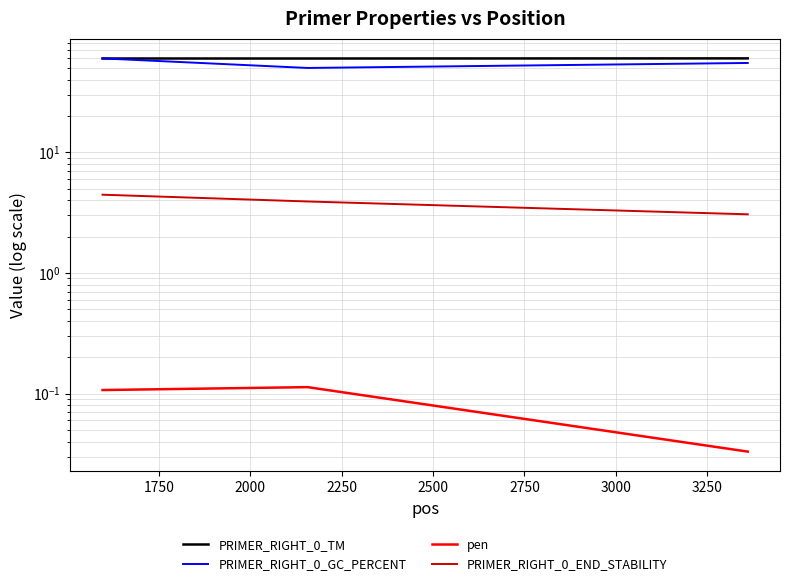

Which series has the widest spread of values?

PRIMER_RIGHT_0_GC_PERCENT